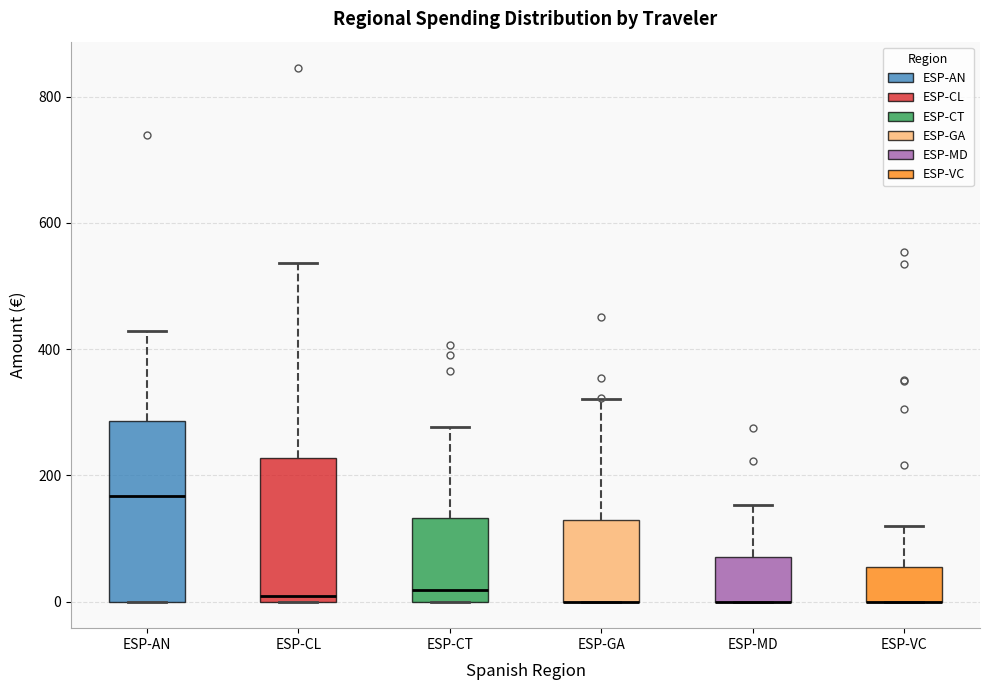

Comparing the boxes themselves (not the whiskers), which one is the tallest?

ESP-AN